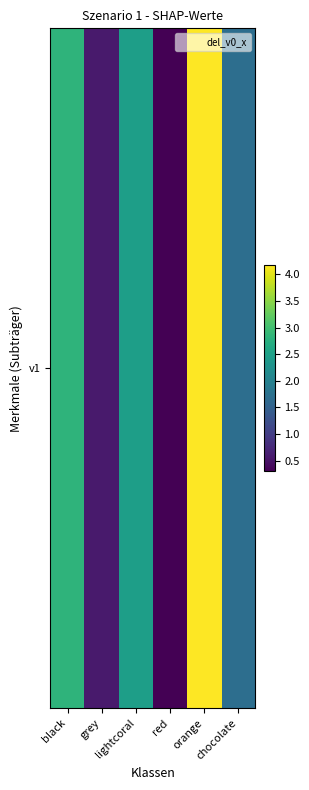

What is the difference between the values at lightcoral and black?

0.3